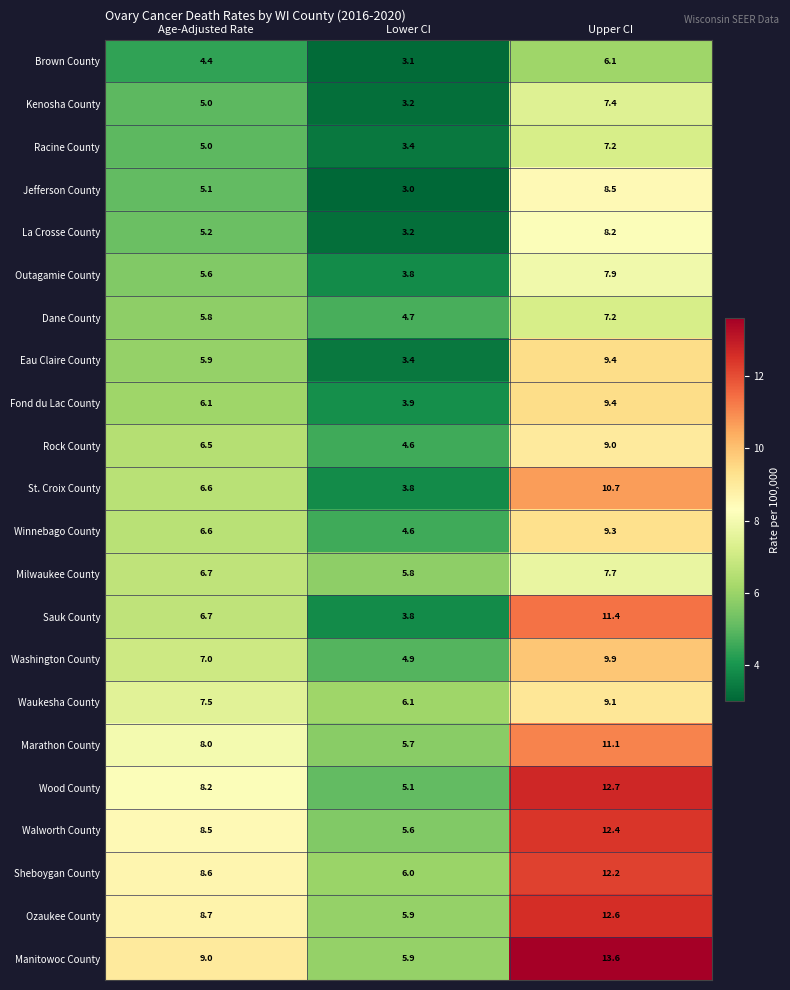

Between Lower CI and Upper CI, which series saw the biggest shift?

Manitowoc County